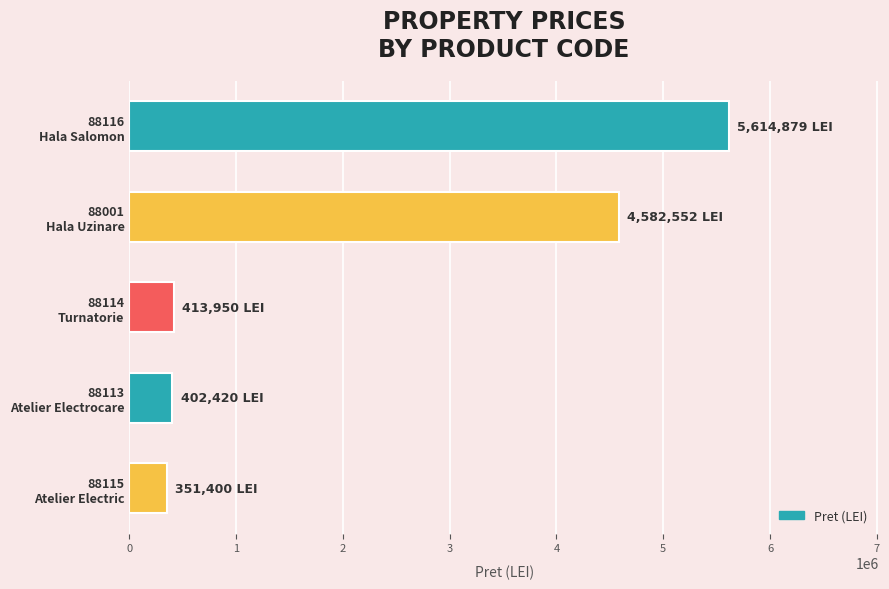

What is the smallest value displayed?

351400